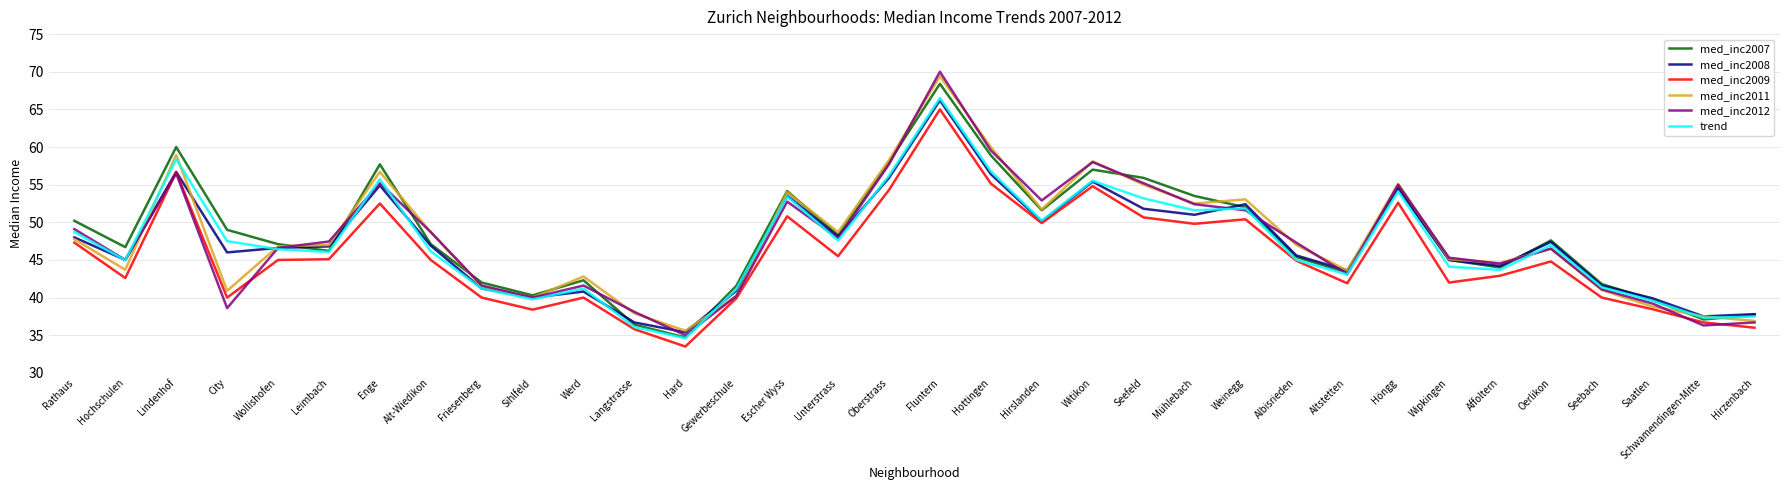

Is it true that med_inc2007 equals 60.9 at Altstetten?

False